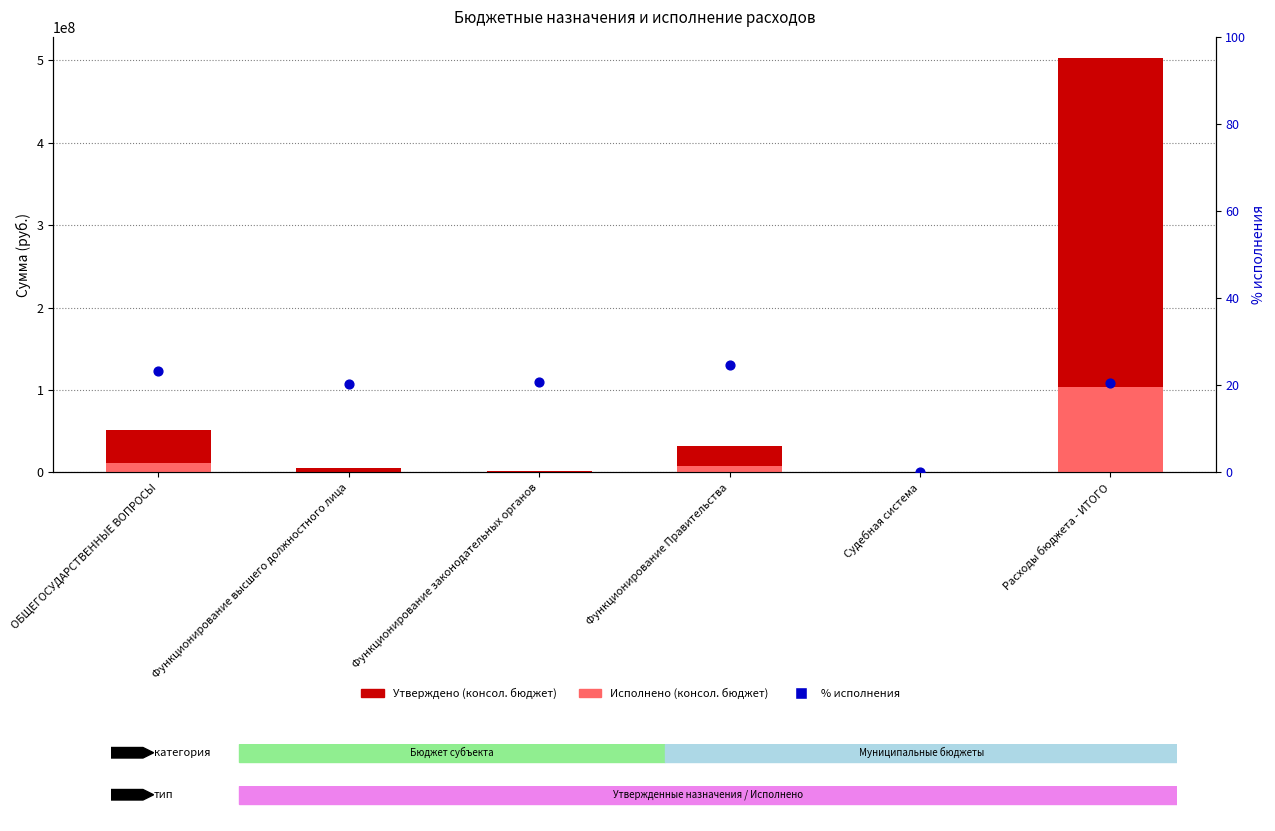

At how many categories does at least one series exceed 76022071?

1